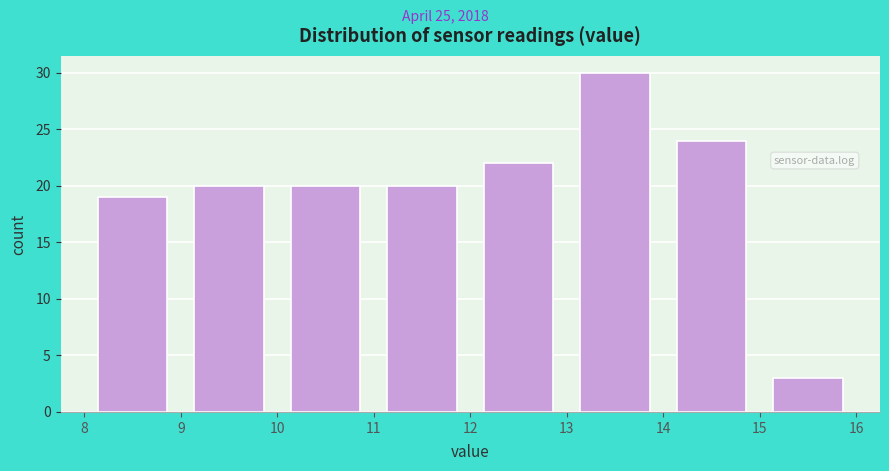

Reading left to right, list every bar in this chart as the range it spans on the x-axis followed by its height. The values are not printed on the chart, so give them approximately, as read against the axis.

8 to 9: 19
9 to 10: 20
10 to 11: 20
11 to 12: 20
12 to 13: 22
13 to 14: 30
14 to 15: 24
15 to 16: 3